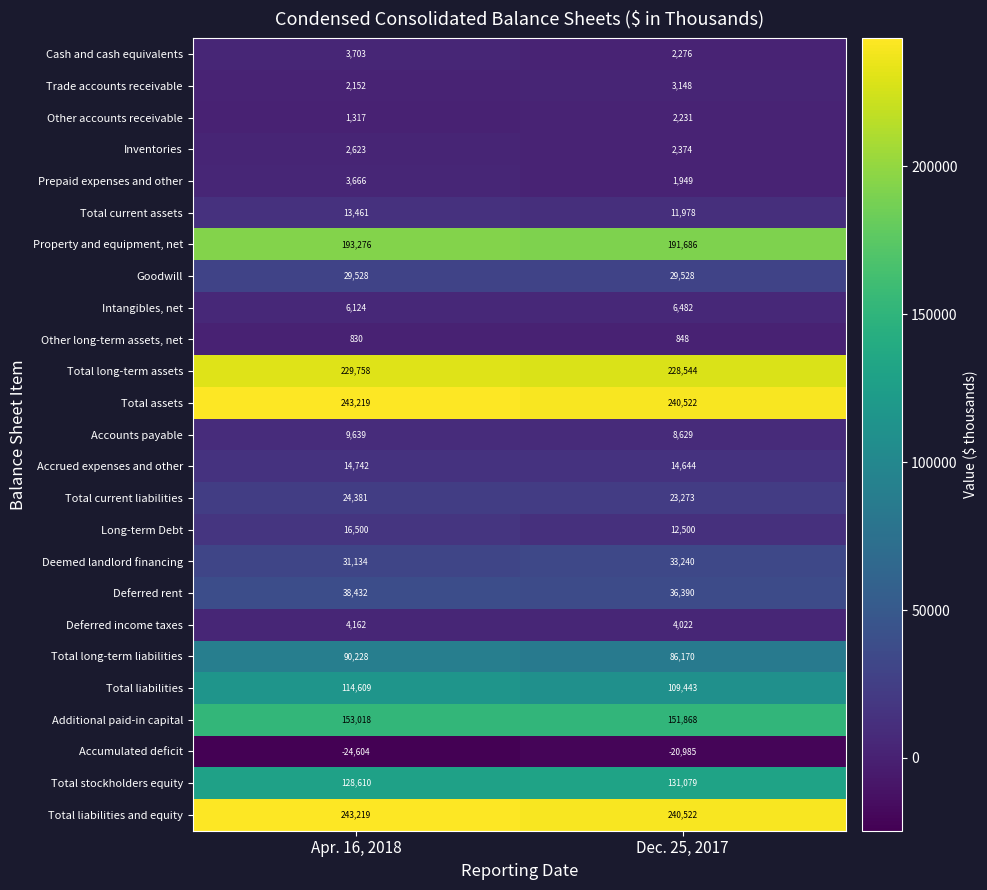

What is the approximate value of Intangibles, net at Apr. 16, 2018, to the nearest 50?

6100